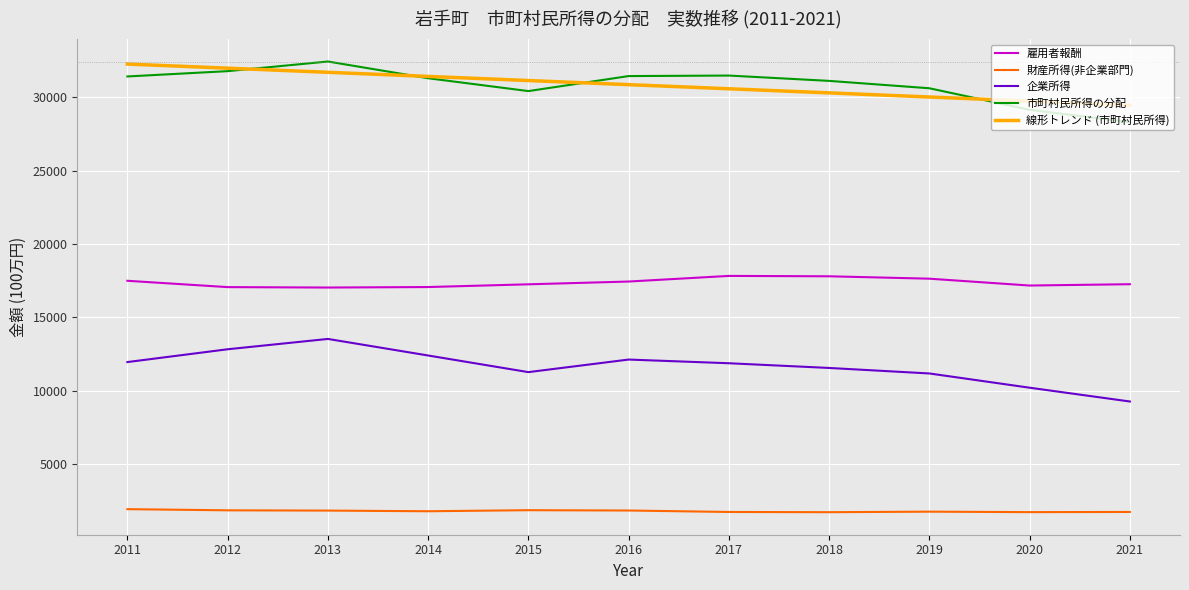

Where is the first local maximum for 財産所得(非企業部門)?

2015